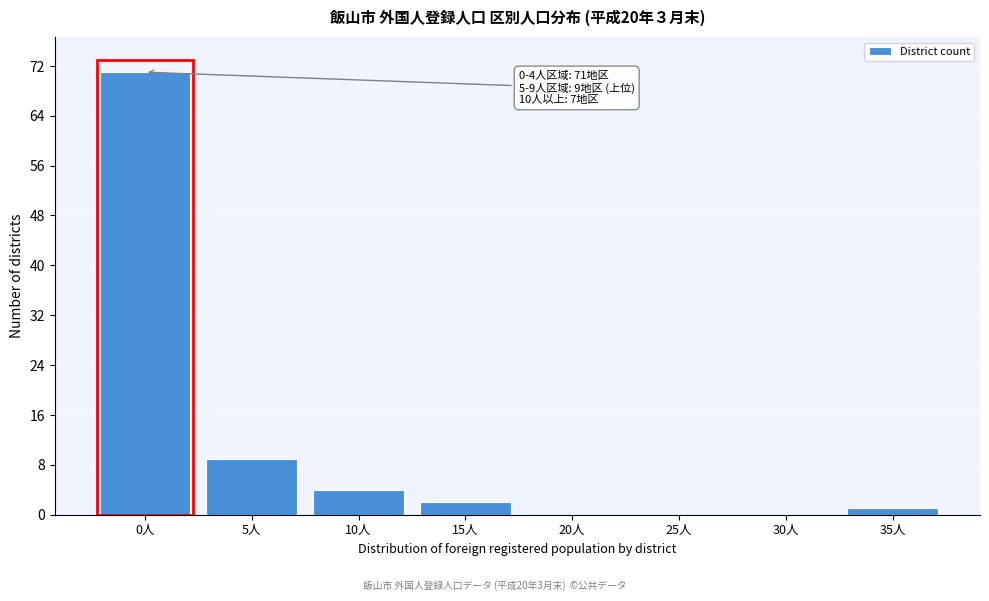

Reading right to left, transcribe all the data shown in this chart.

35人=1	30人=0	25人=0	20人=0	15人=2	10人=4	5人=9	0人=71